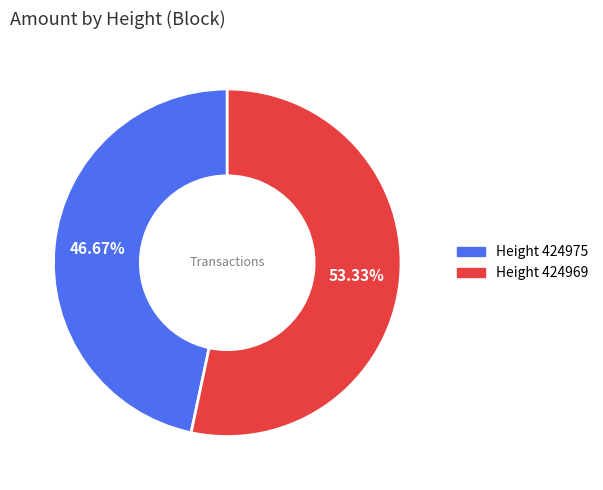

Is there a majority slice in this chart?

Yes